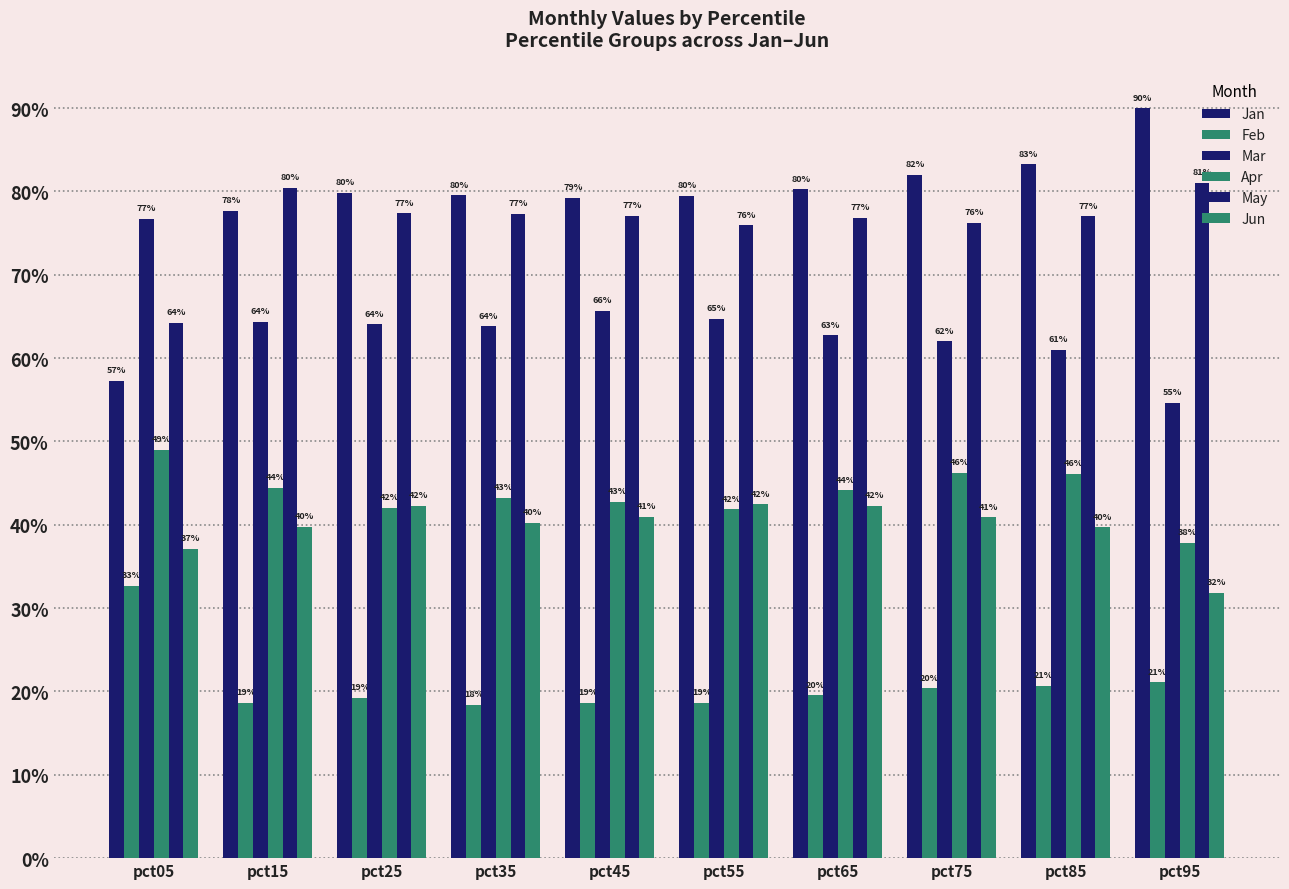

Rank the categories by Jun value from highest to lowest.

pct55, pct25, pct65, pct45, pct75, pct35, pct15, pct85, pct05, pct95